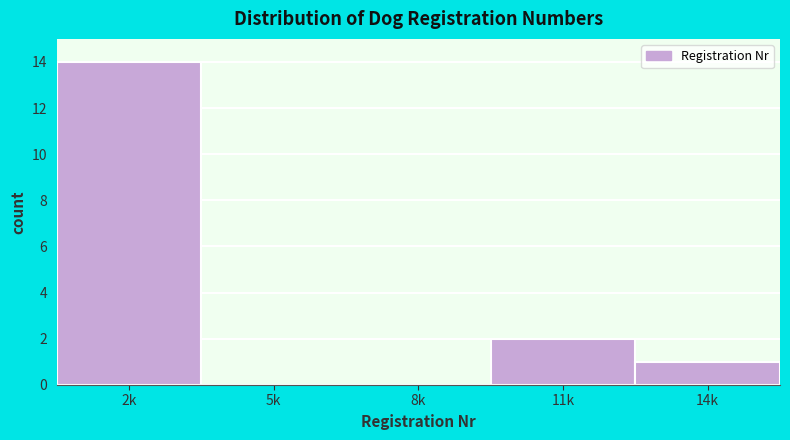

Reading right to left, what are all the values shown in this chart?

14k=1	11k=2	8k=0	5k=0	2k=14